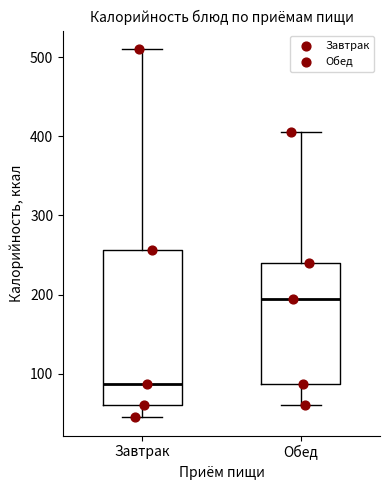

Reading left to right, transcribe this box plot: for each box, give where its median line is, the range the box spans, and where its two whiskers end, as read against the y-axis. The values are not printed on the chart, so give them approximately, as read against the axis.

Завтрак: median 90, box 60 to 260, whiskers 50 to 510
Обед: median 190, box 90 to 240, whiskers 60 to 400